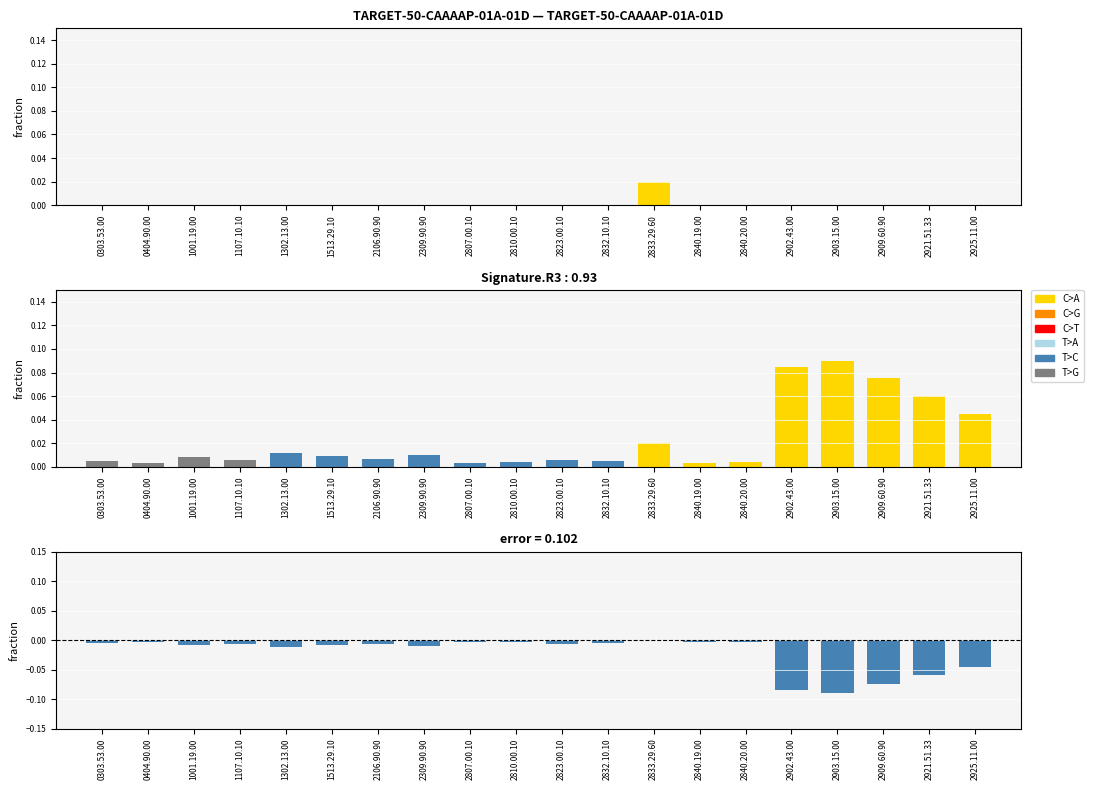

Are the bars grouped side by side (vs. stacked)?

Yes